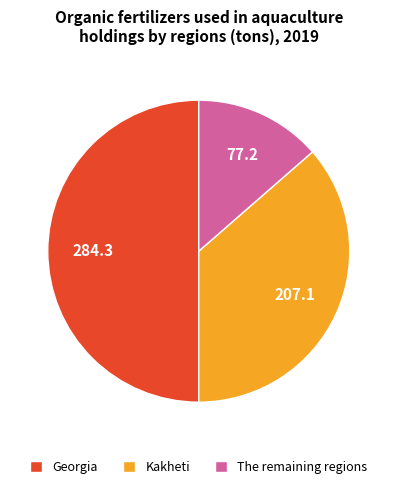

Does Kakheti account for over 50% of the chart?

No